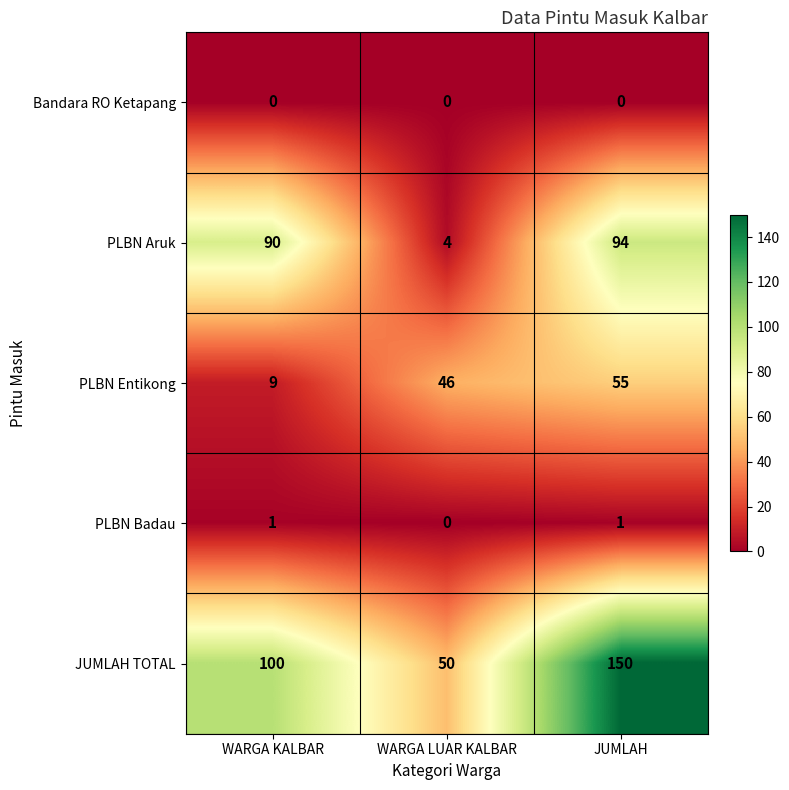

How many series are shown in this chart?

5